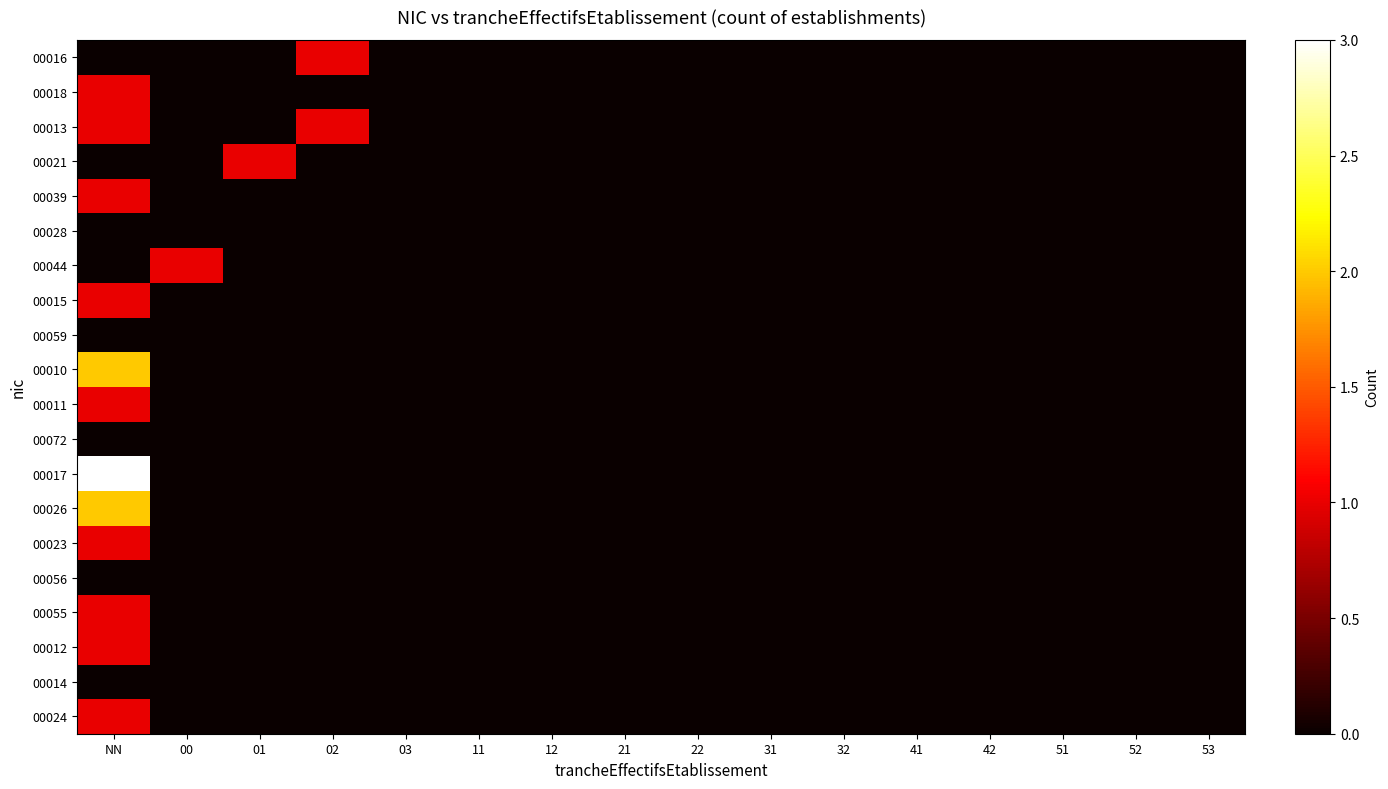

How many distinct data groups are displayed?

20